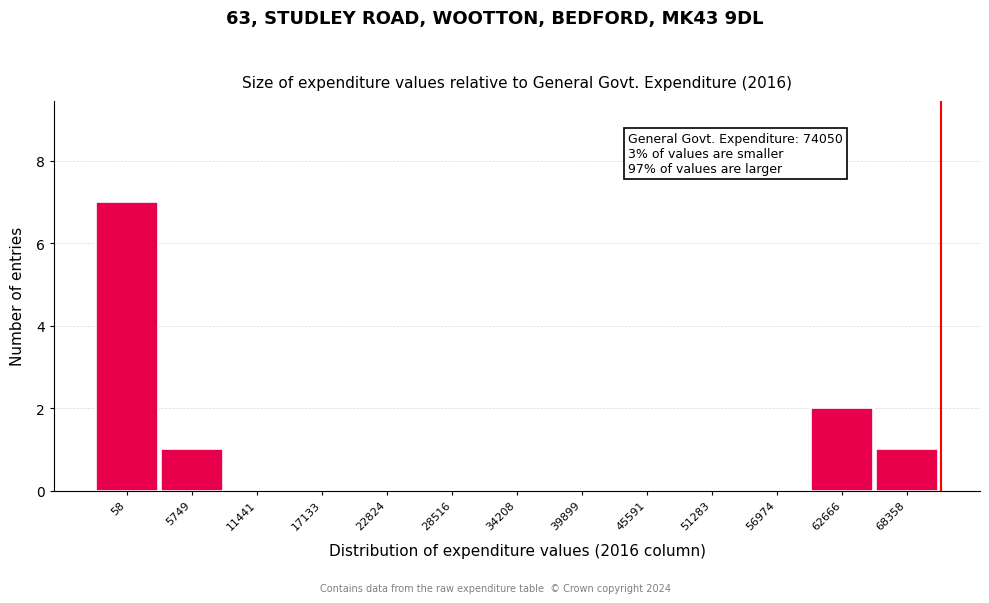

Reading right to left, transcribe all the data shown in this chart.

68358=1	62666=2	56974=0	51283=0	45591=0	39899=0	34208=0	28516=0	22824=0	17133=0	11441=0	5749=1	58=7